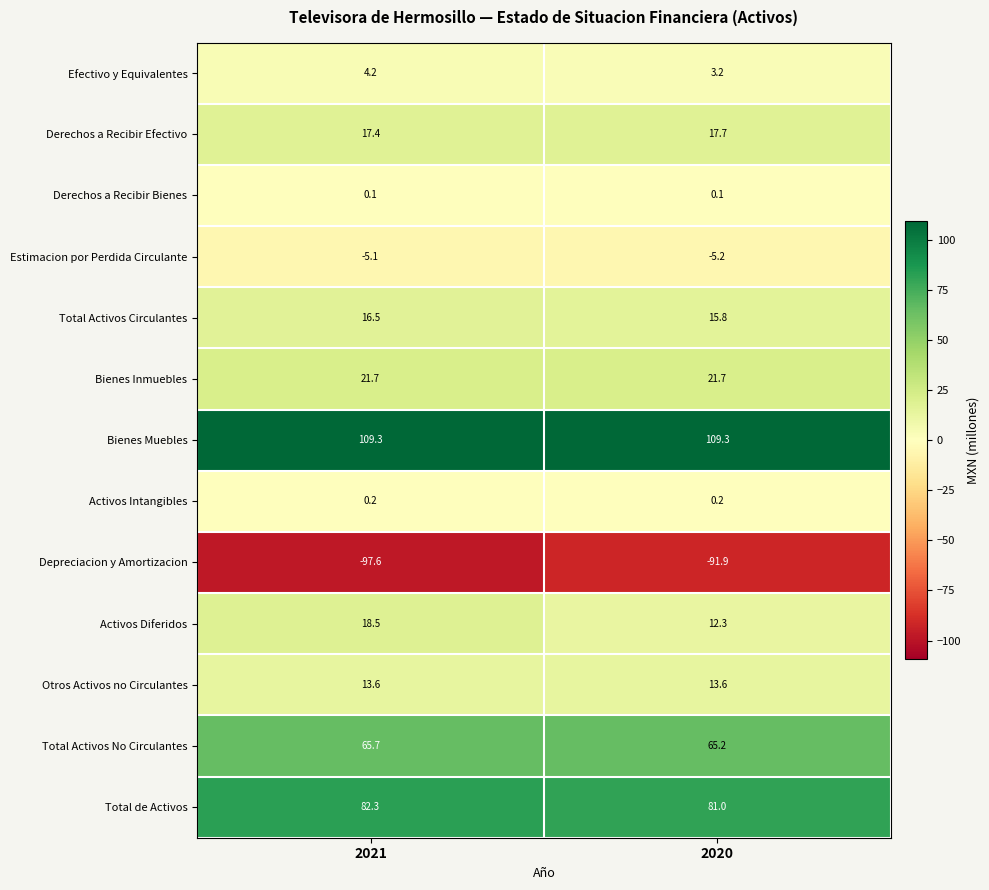

At which category does the chart reach its minimum across all series?

2021